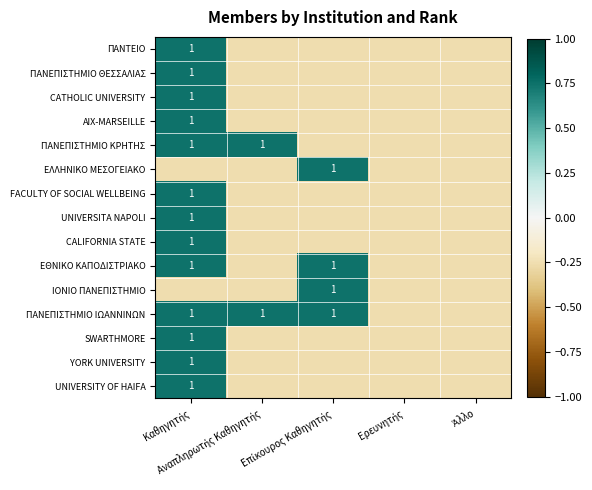

Is it true that UNIVERSITA NAPOLI equals -0.3 at Άλλο?

True